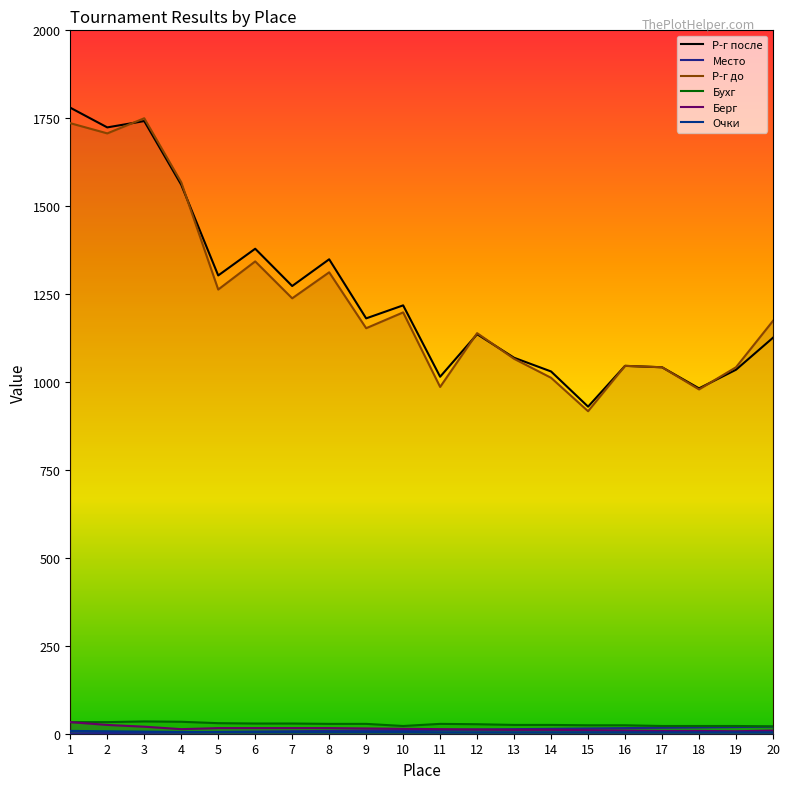

How many lines are shown in the chart?

6